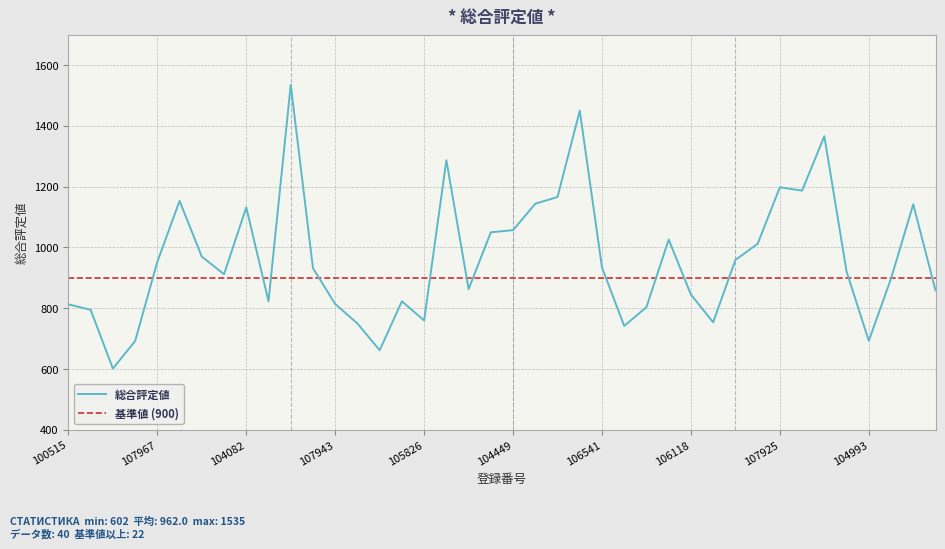

What position from the right is 102203?

13